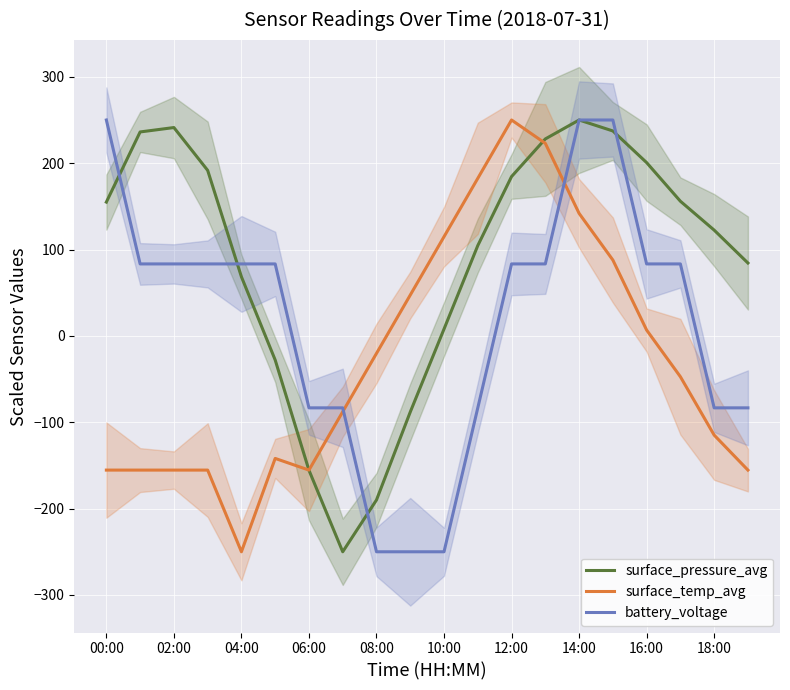

Where is surface_temp_avg nearest to the value 0?

16:00